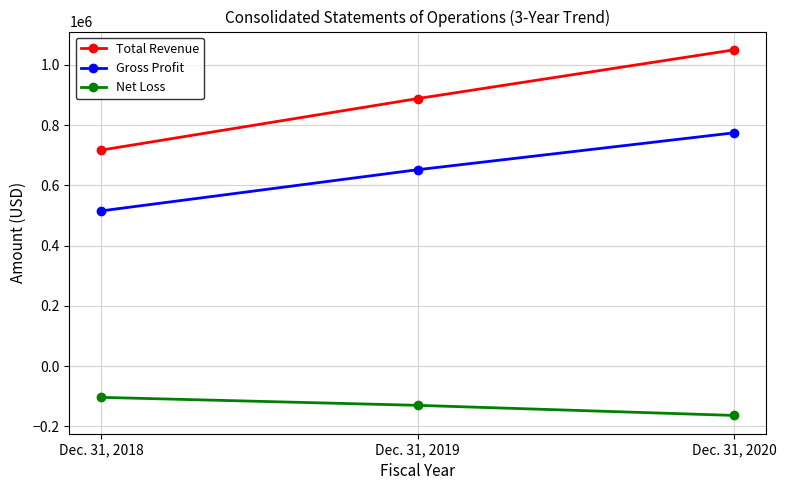

The Total Revenue series shows 1273934 at Dec. 31, 2019. True or false?

False